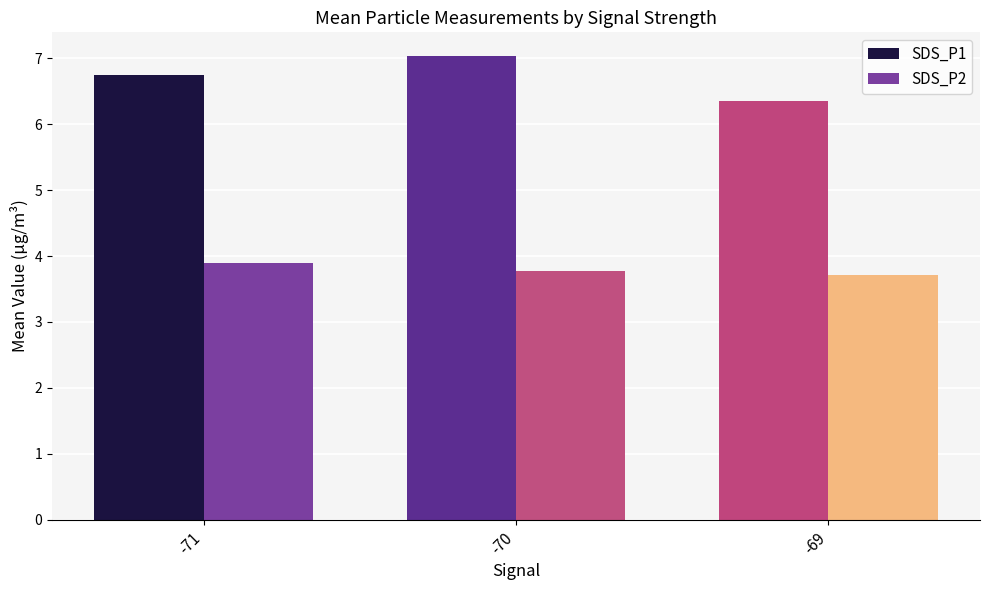

What is the maximum value for SDS_P2?

3.9